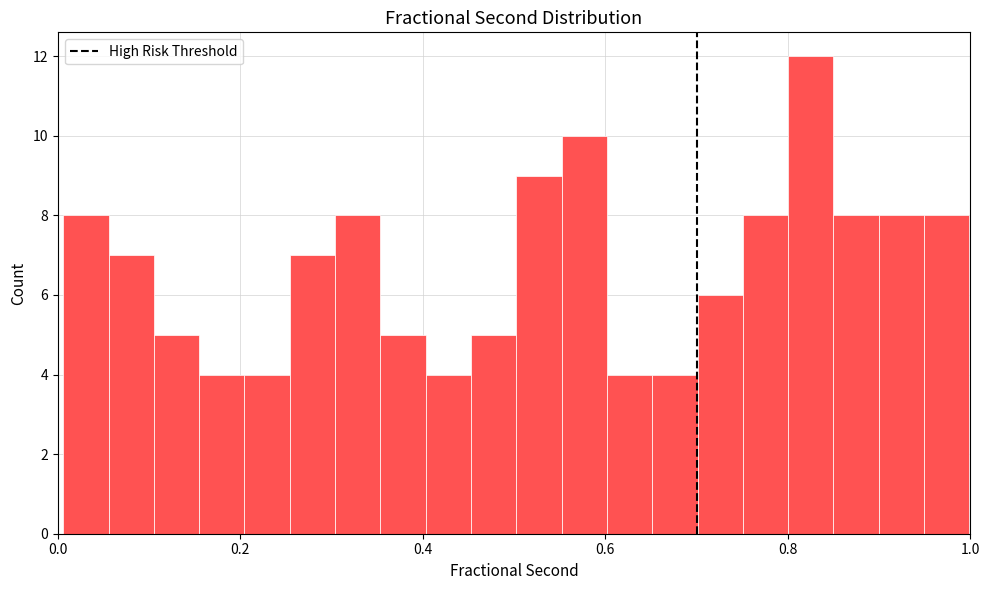

Around what value on the x-axis is the tallest bar? Give the approximate position of its centre, as read against the axis.

0.82